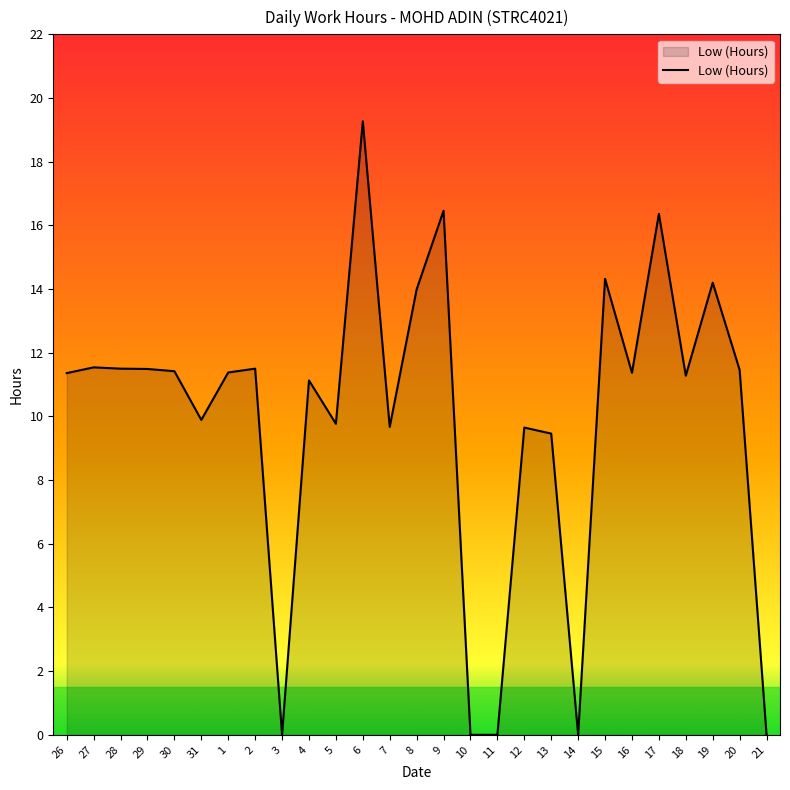

How many categories are shown in the chart?

27